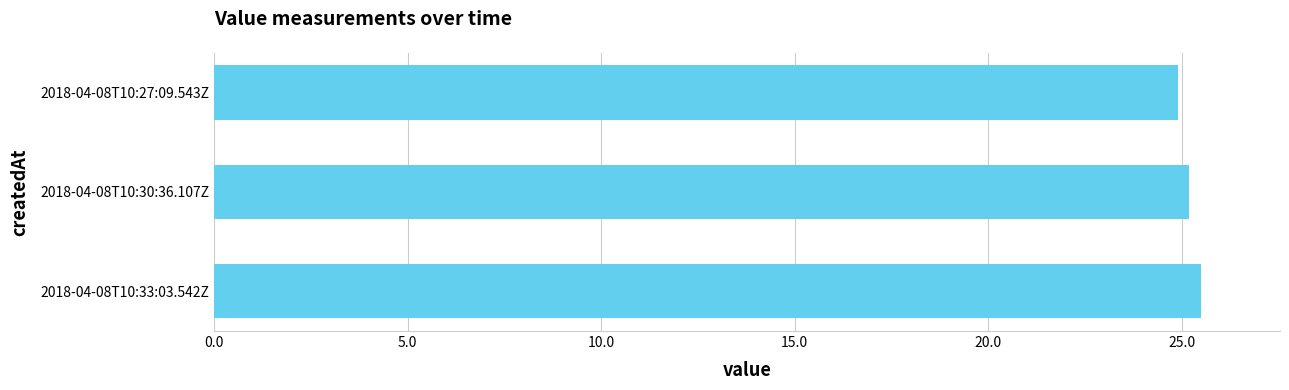

How many data points are less than 25?

1